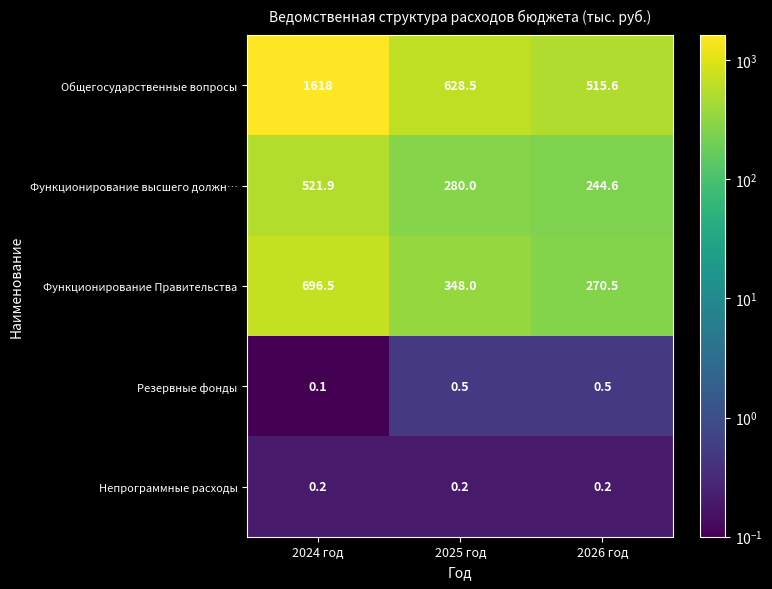

At which label is Общегосударственные вопросы closest to 1066?

2025 год